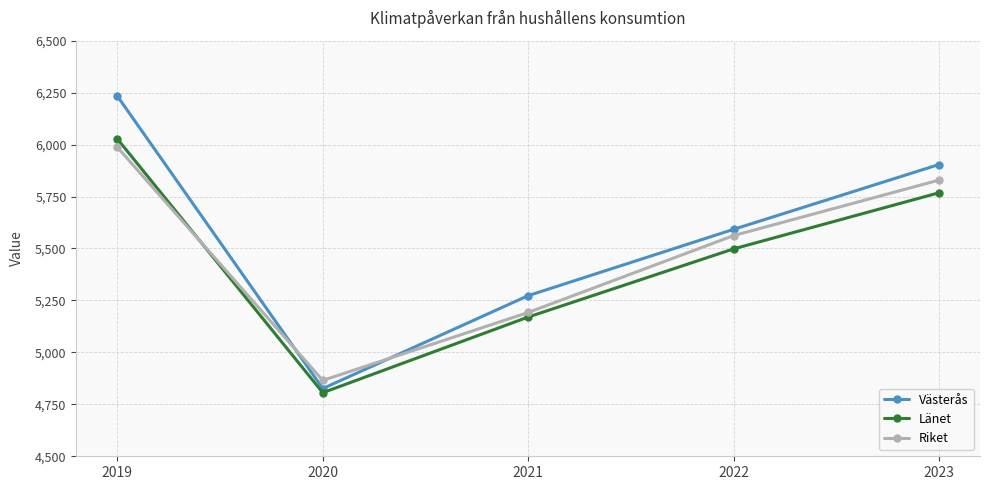

Read the Länet value at 2023, to the nearest 100.

5800